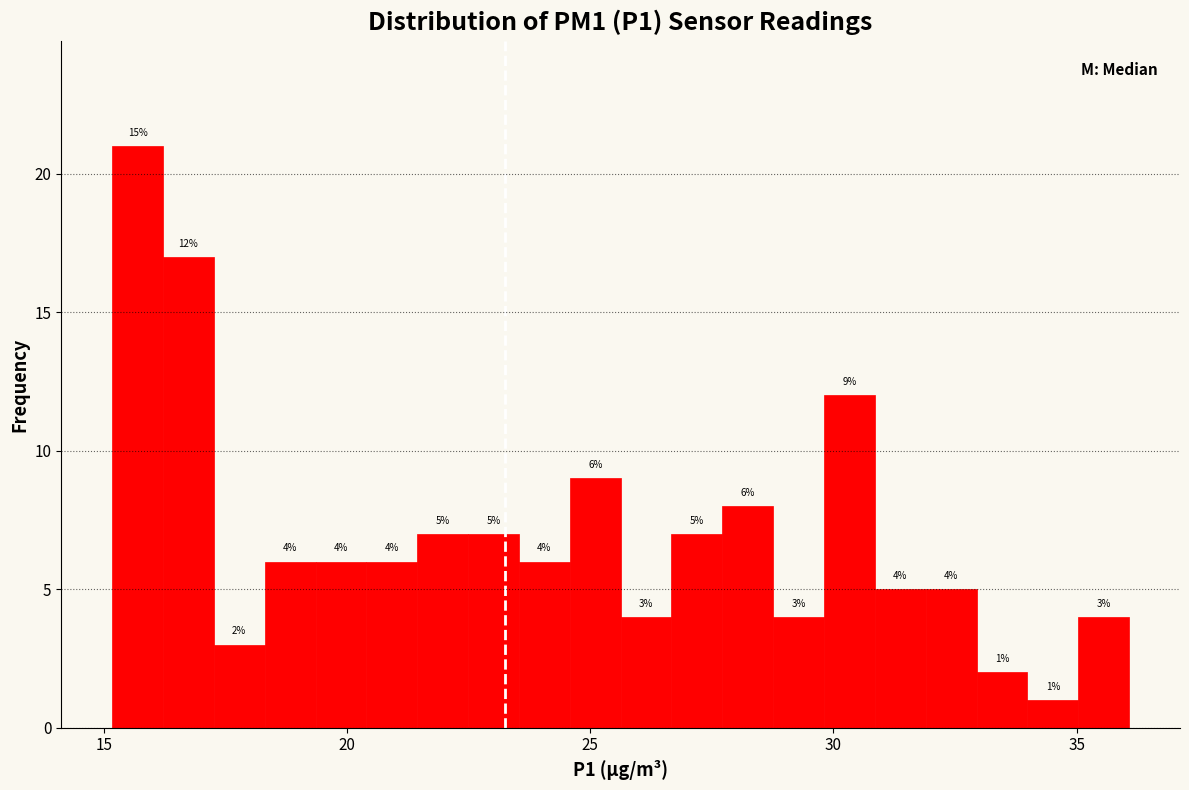

Read against the x-axis, roughly where is the centre of the tallest bar?

15.5